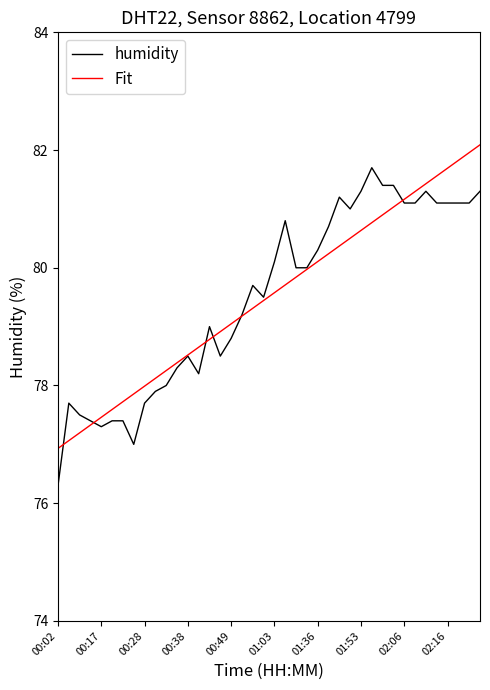

What is the sum of all Fit values?

3180.4